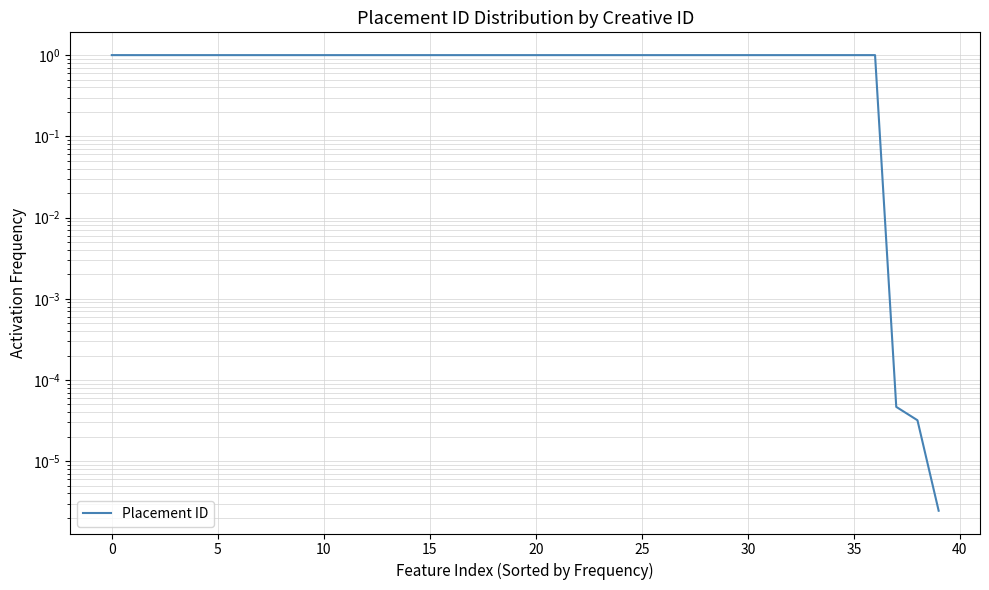

What is the label of the 17th point from the right?

23